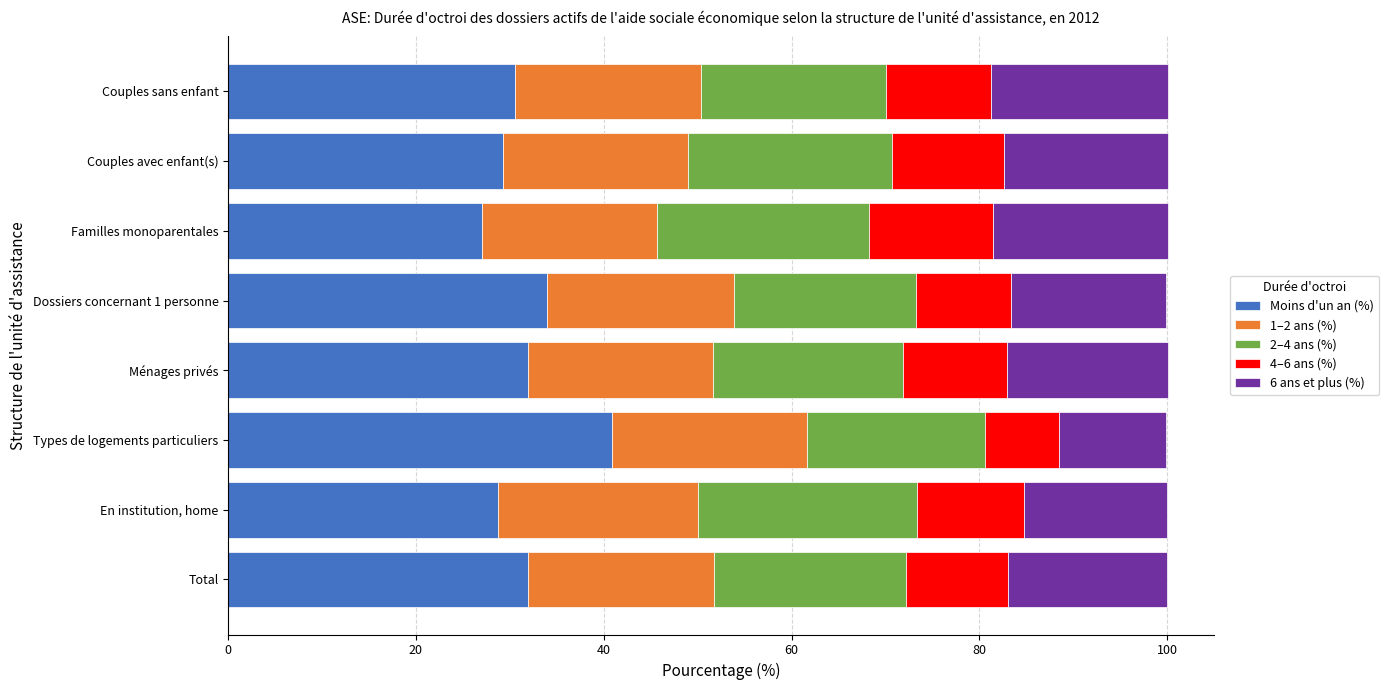

What is the maximum value for Moins d'un an (%)?

40.9